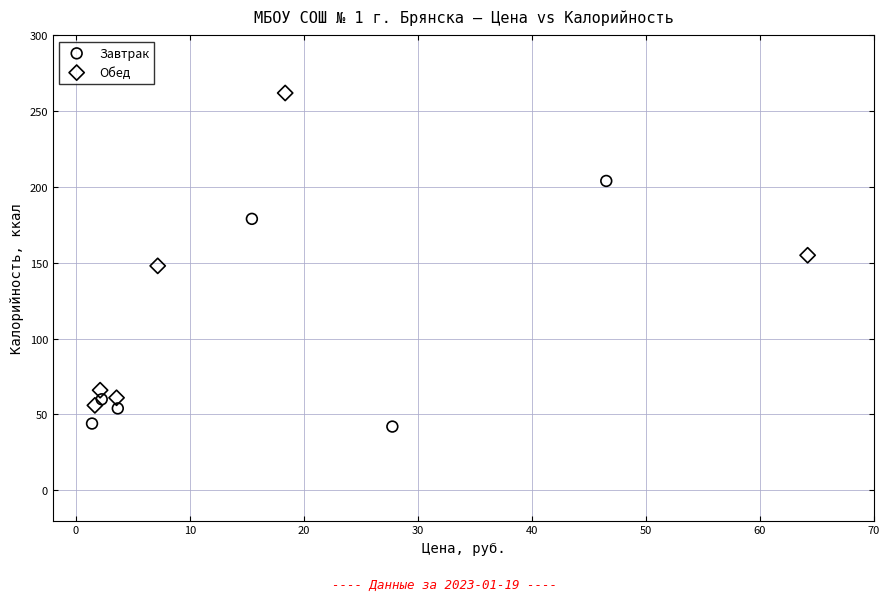

Which series has the widest spread of Y values?

Обед